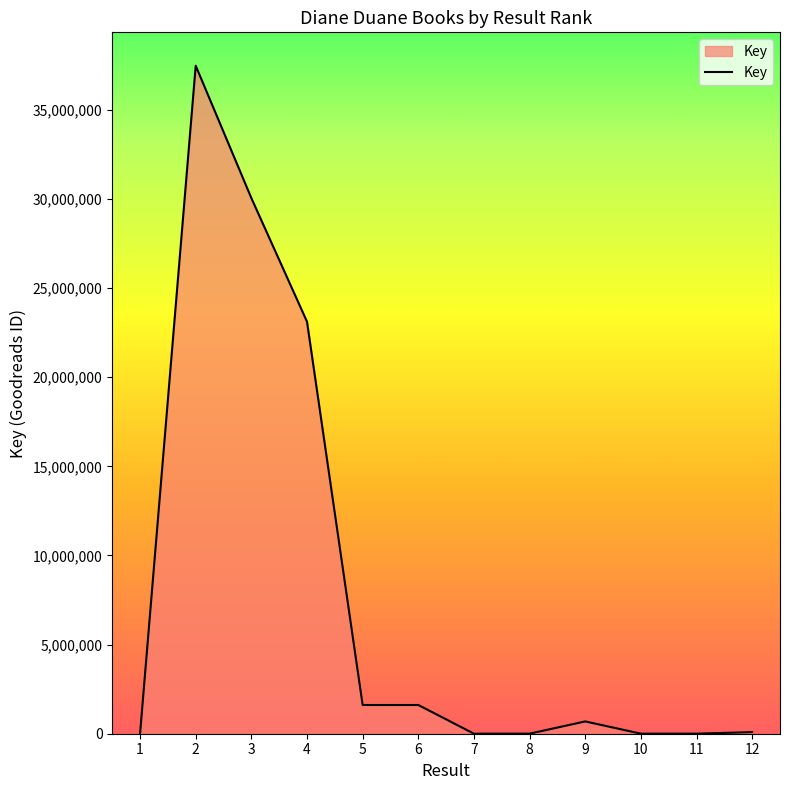

What is the sum of the values at 7 and 1?

5961